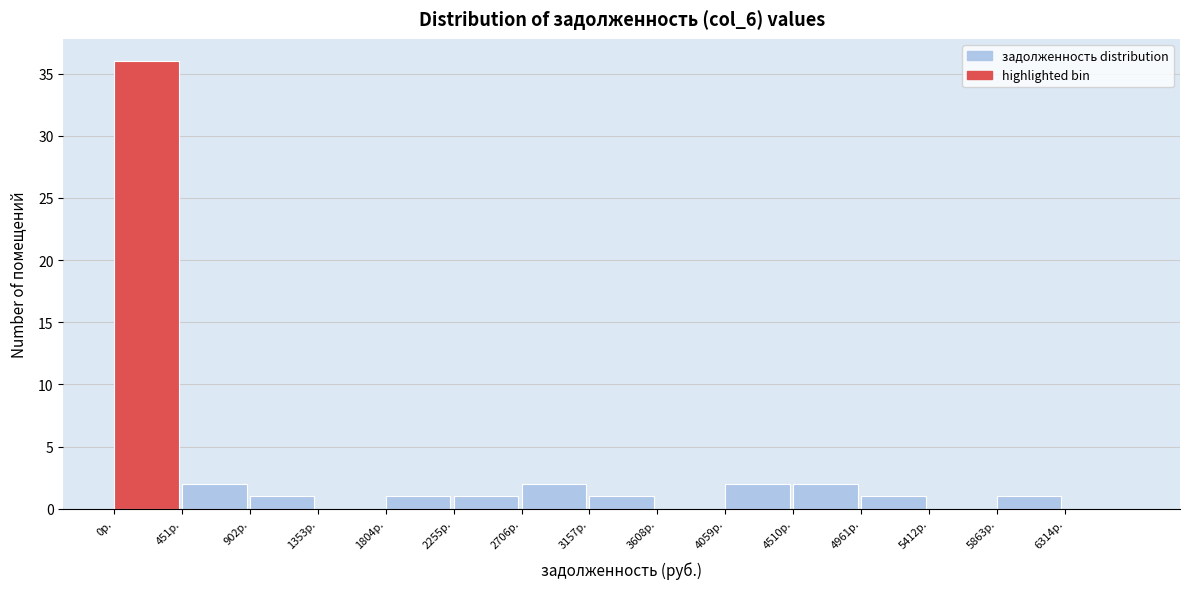

Which range on the x-axis has the tallest bar?

0 to 450